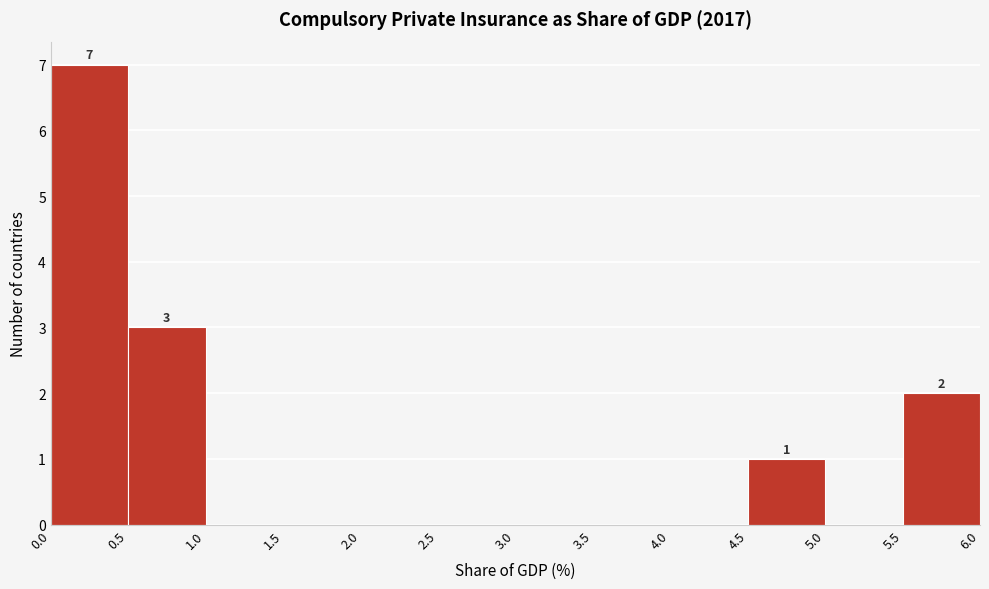

Over which range of the x-axis is the bar tallest?

0.0 to 0.5